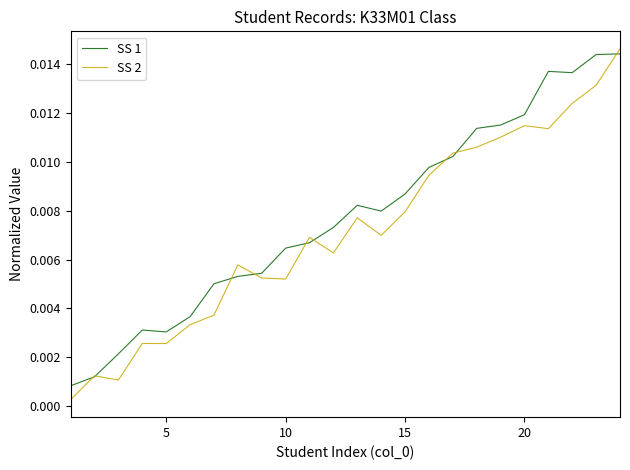

What are all the series names shown in the legend?

SS 1, SS 2